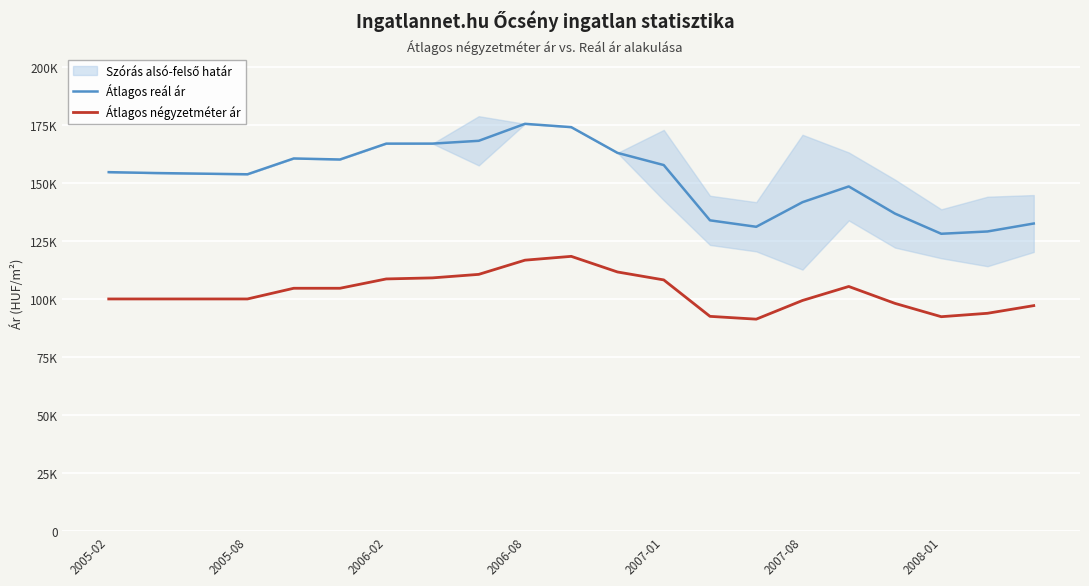

True or false: Átlagos négyzetméter ár has more than 1 interior local peaks.

True